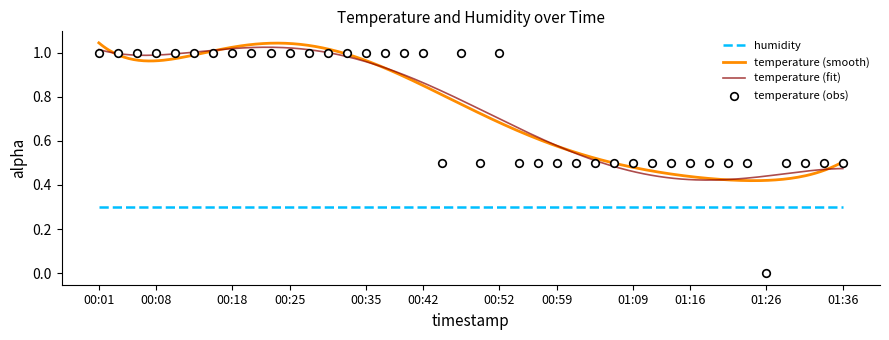

What is the change in value from 01:06 to 01:26?

-0.5